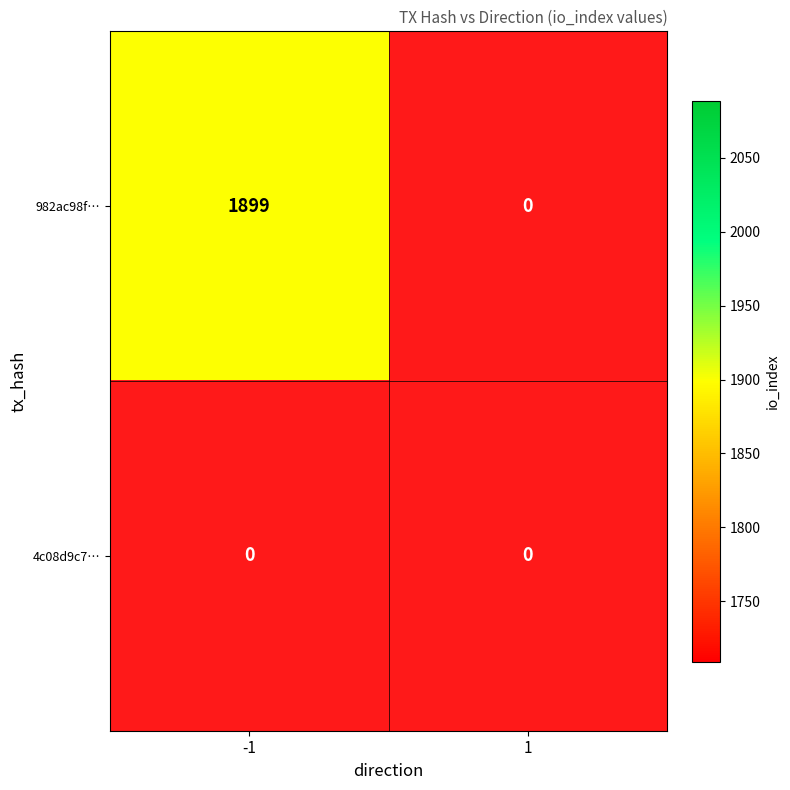

What is the total value across all series at -1?

1899